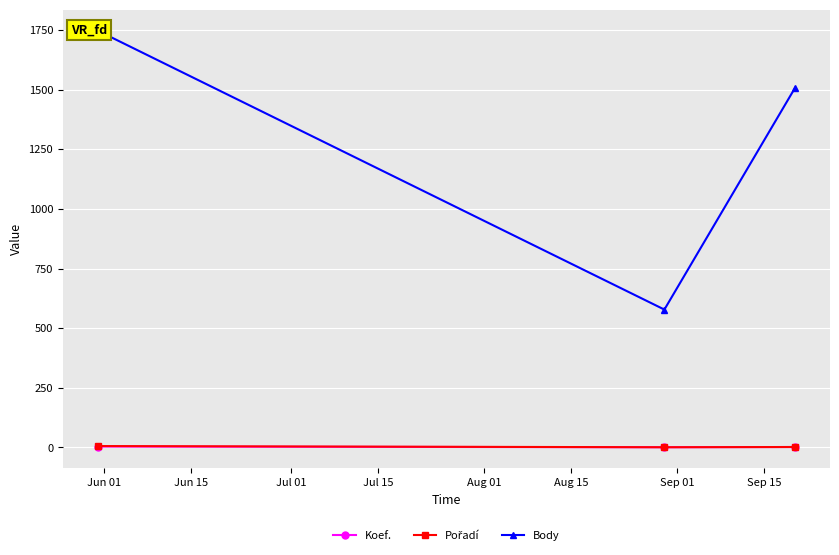

At which category is the sum across all series the highest?

Jun 01